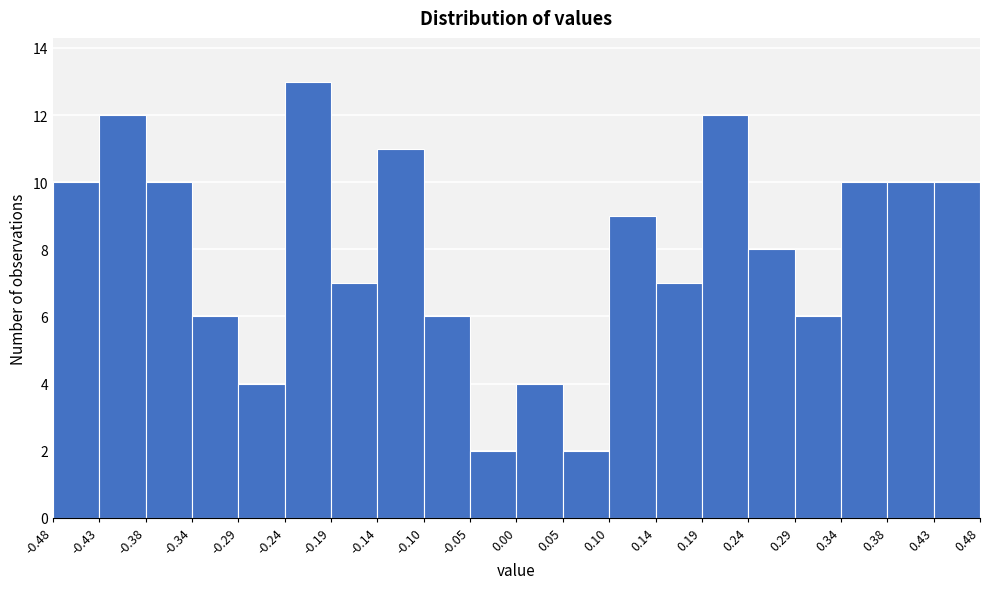

Which range on the x-axis has the tallest bar?

-0.24 to -0.19